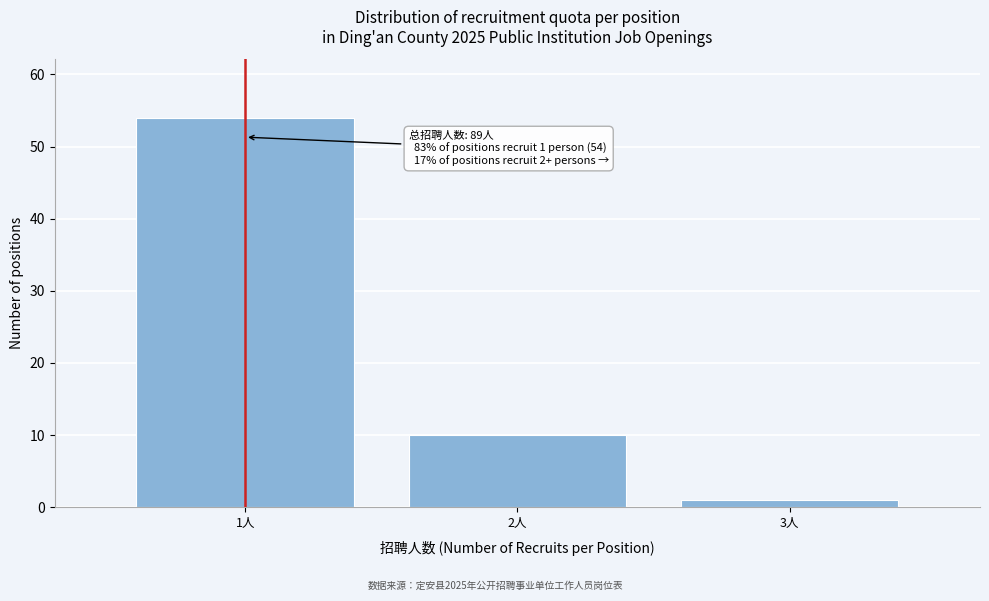

Reading left to right, what are all the values shown in this chart?

54	10	1